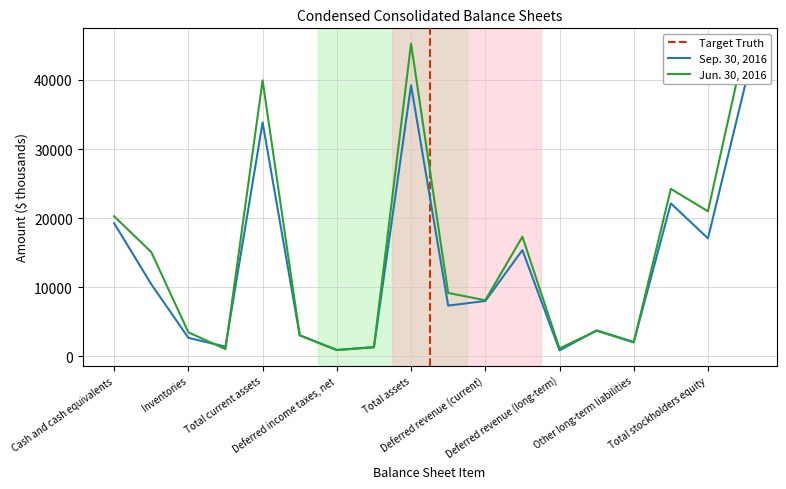

What are all the series names shown in the legend?

Sep. 30, 2016, Jun. 30, 2016